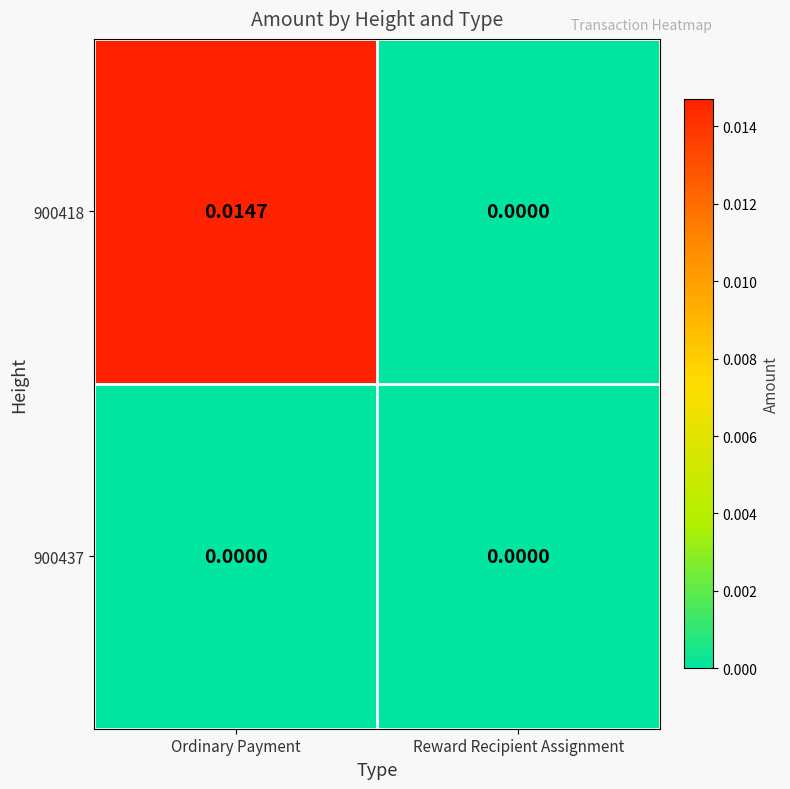

At which category is the sum across all series the highest?

Ordinary Payment